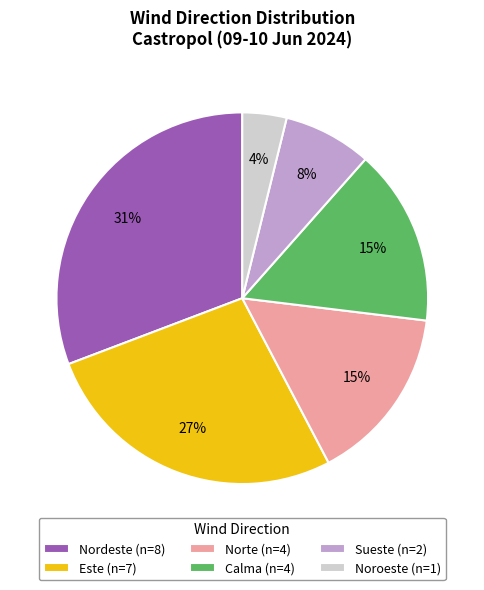

To the nearest percent, what is the difference between the largest and smallest slice percentages?

27%